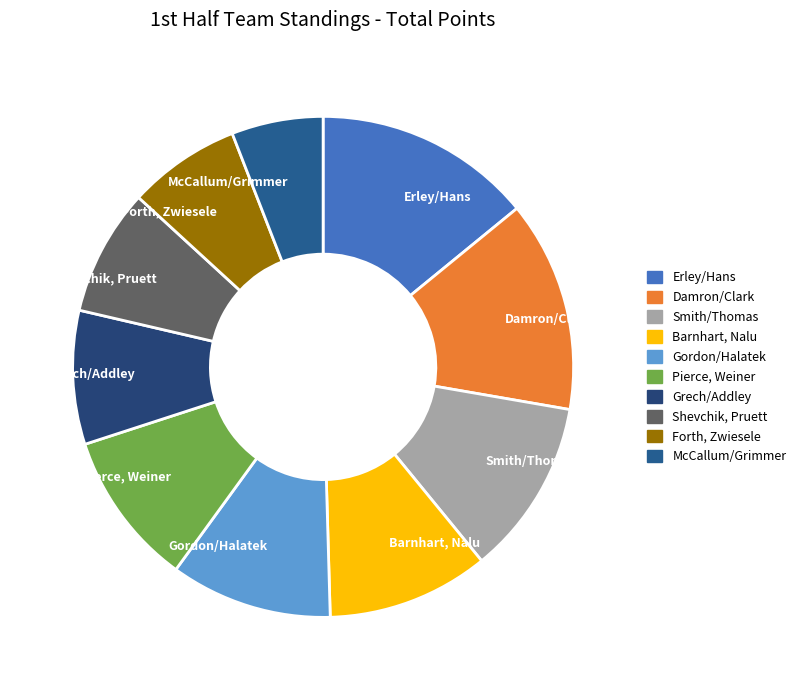

Which category has the smallest portion of the pie?

McCallum/Grimmer